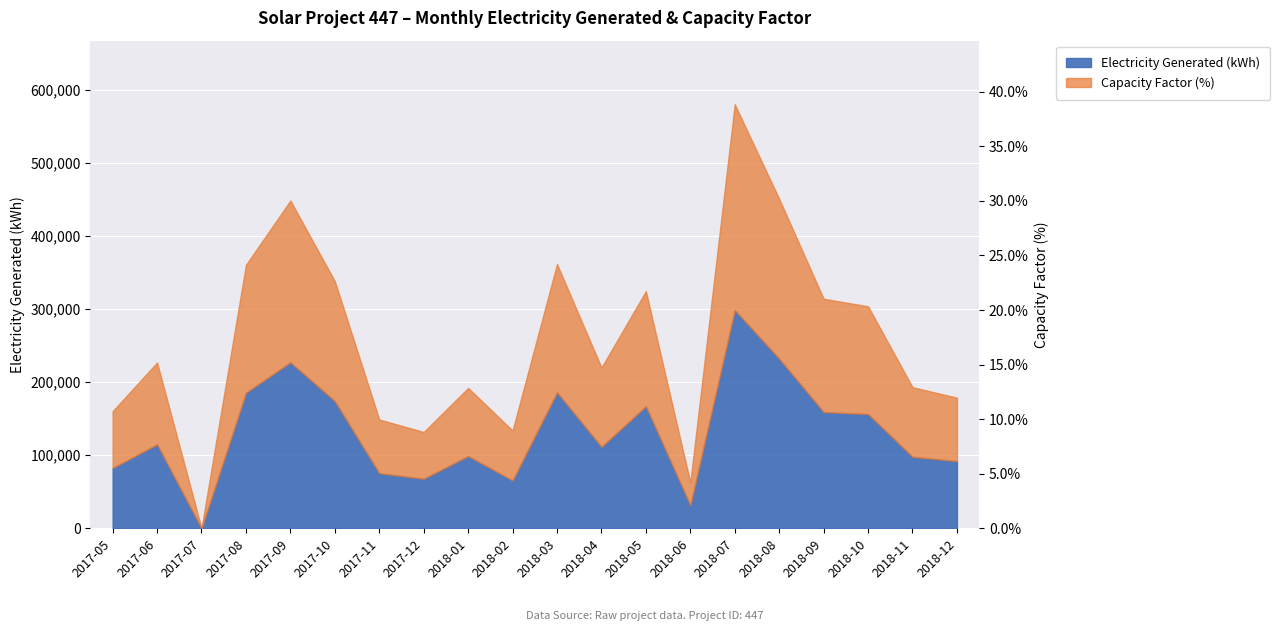

How many categories are shown in the chart?

20